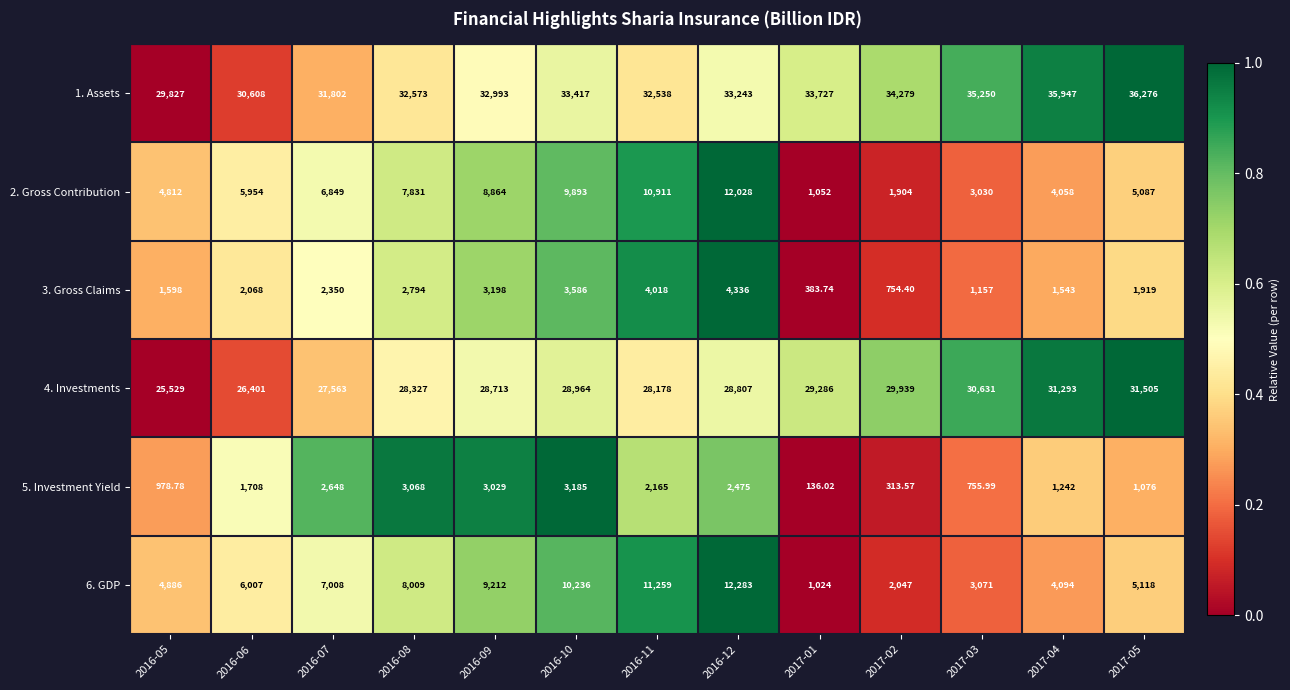

Is the value of 5. Investment Yield at 2016-07 greater than the value of 1. Assets at 2016-05?

No